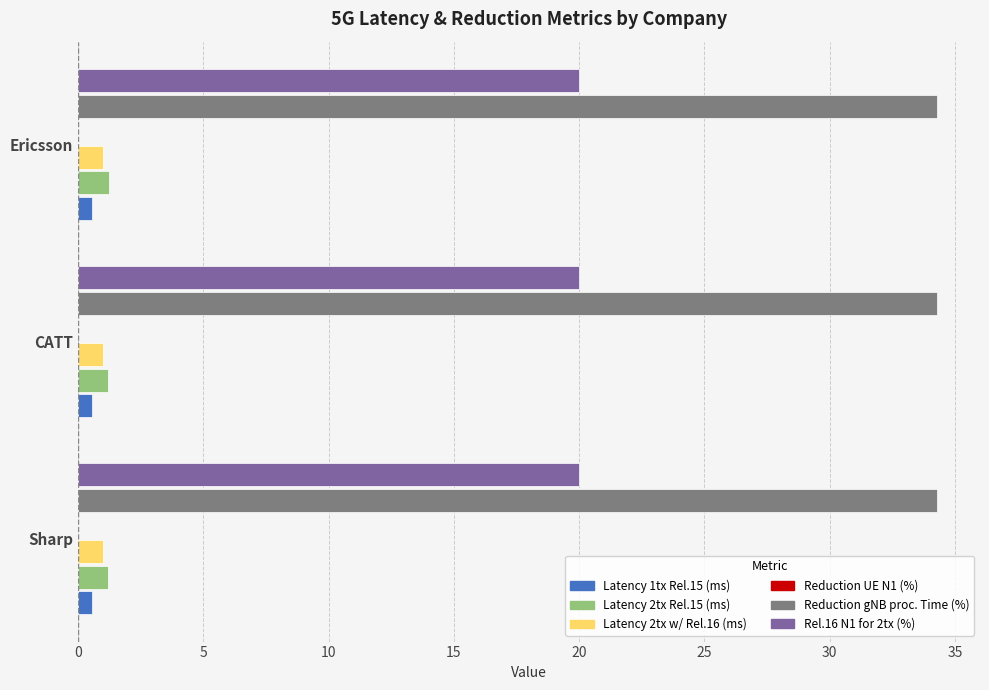

Reading left to right, transcribe all the data shown in this chart.

Latency 1tx Rel.15 (ms): 0.5	0.5	0.6
Latency 2tx Rel.15 (ms): 1.2	1.2	1.2
Latency 2tx w/ Rel.16 (ms): 0.1	0.1	0.1
Reduction UE N1 (%): 0.1	0.1	0.1
Reduction gNB proc. Time (%): 0.1	0.1	0.1
Rel.16 N1 for 2tx (%): 0.1	0.1	0.1